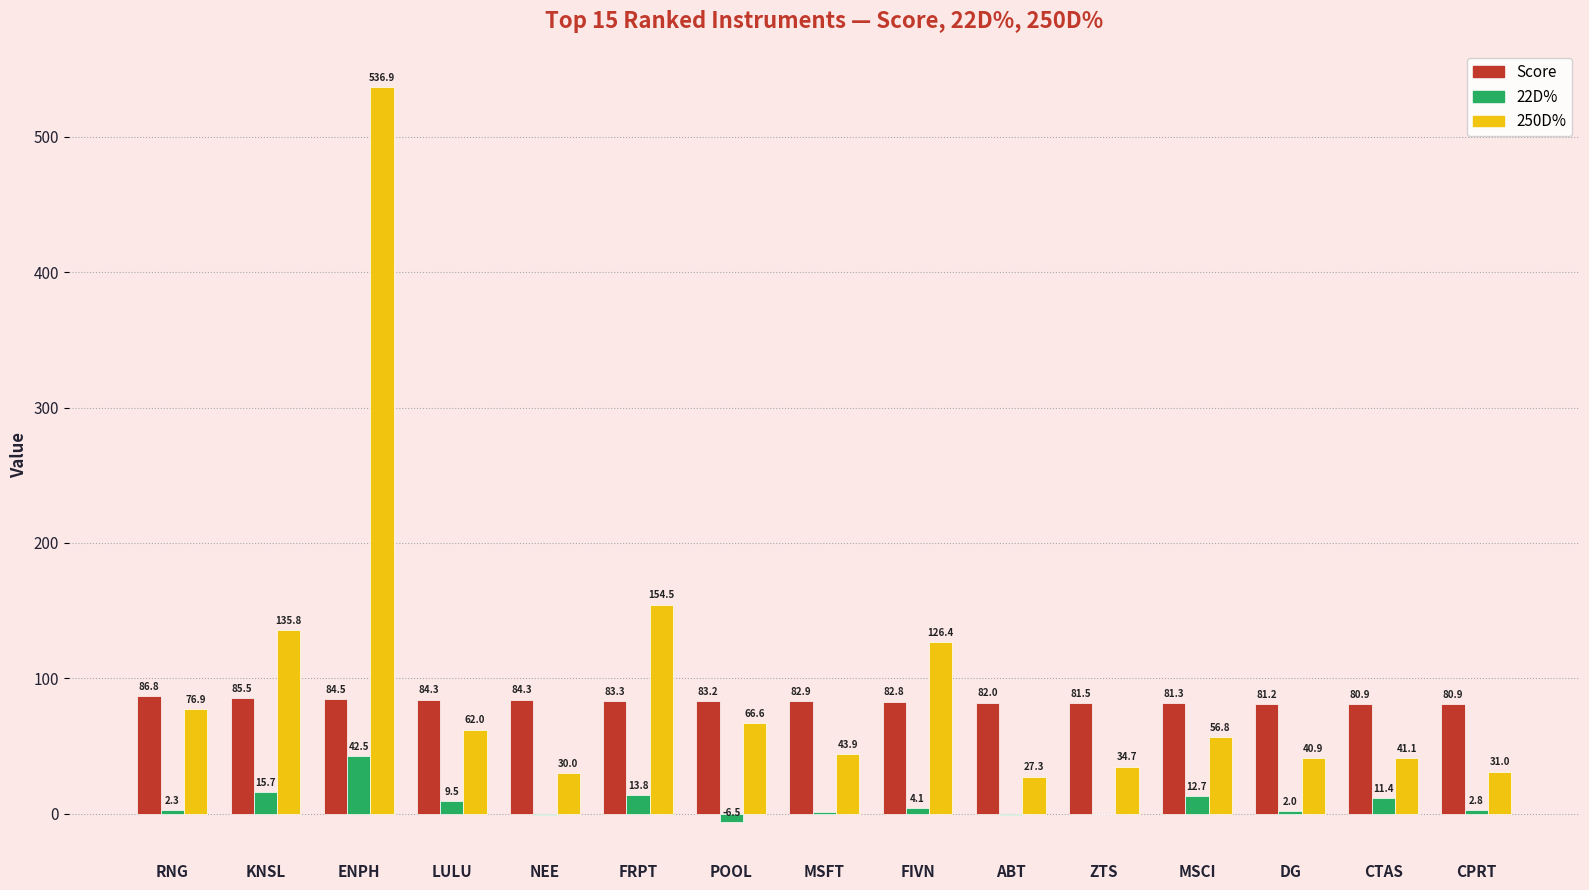

At which label does 250D% first exceed 56?

RNG